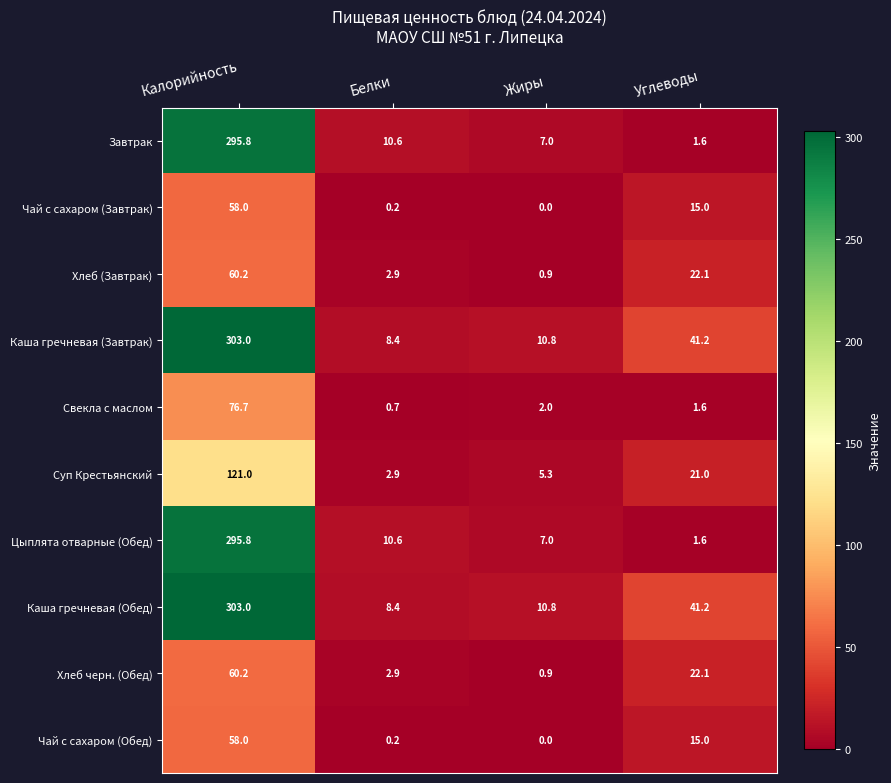

Is it true that Каша гречневая (Завтрак) equals 10.8 at Жиры?

True